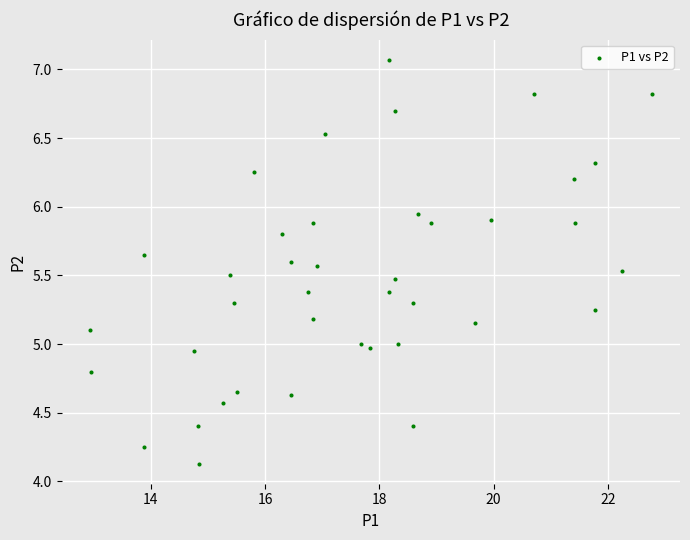

What is the range of Y values (max minus min)?

2.9